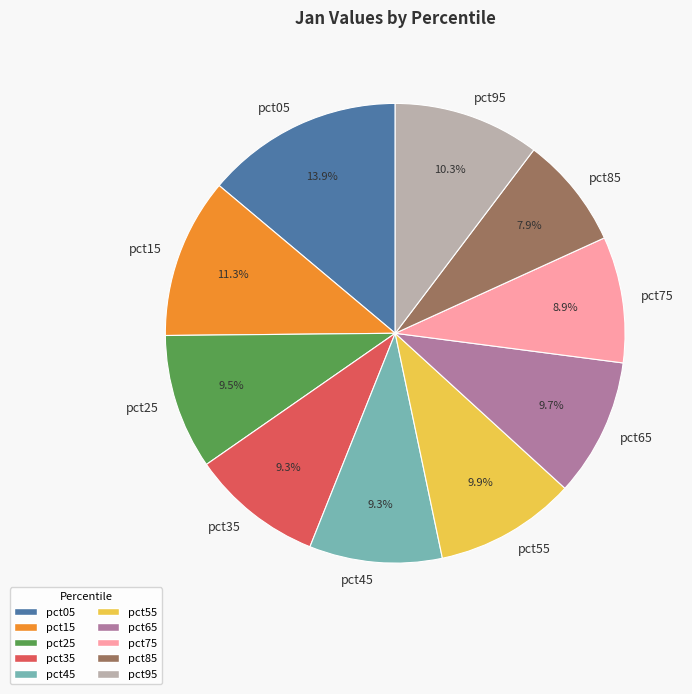

Is it true that pct25 is 16% of the pie?

False